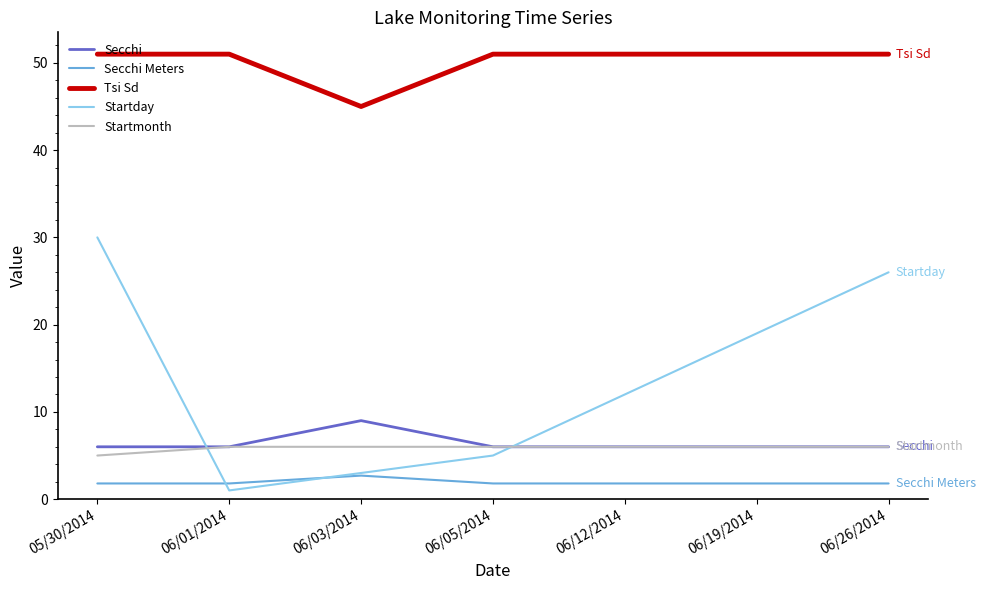

The Startday series shows 1.0 at 06/01/2014. True or false?

True